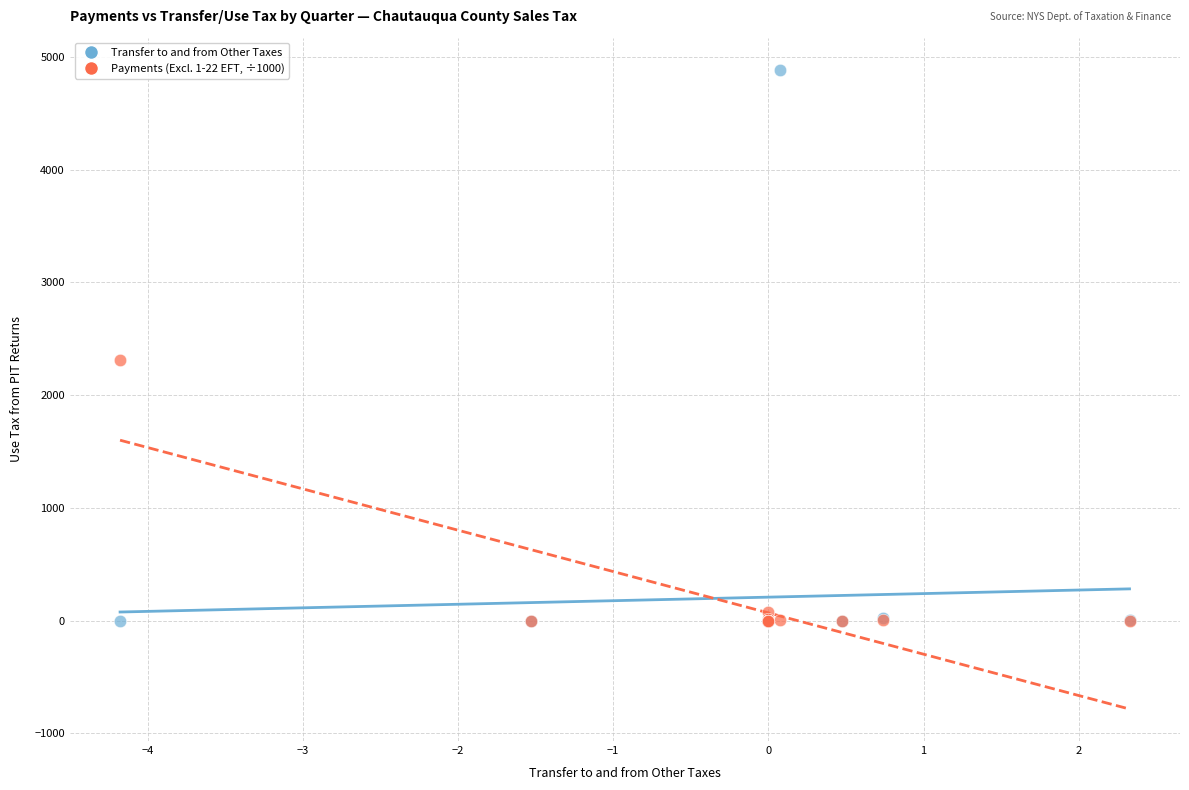

Across all series, what Y value is closest to 2443?

2315.0